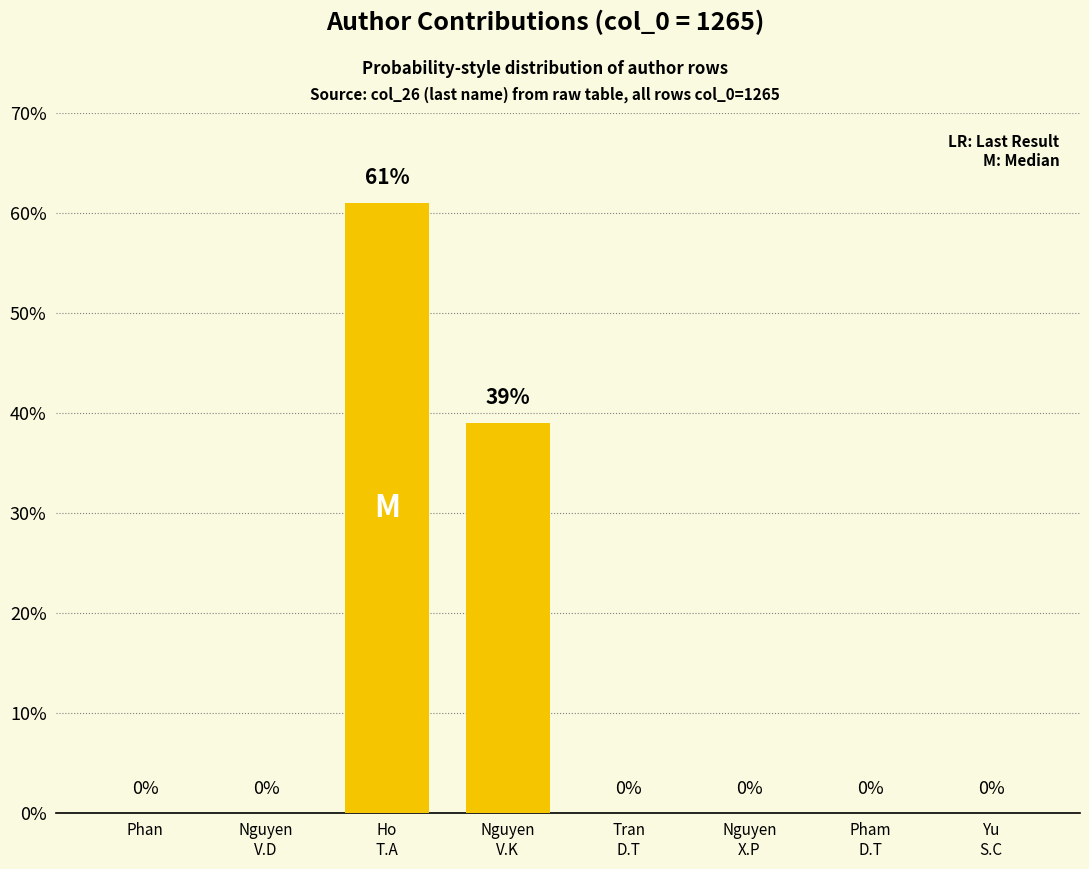

Reading left to right, extract all data points from this chart.

0	0	61	39	0	0	0	0